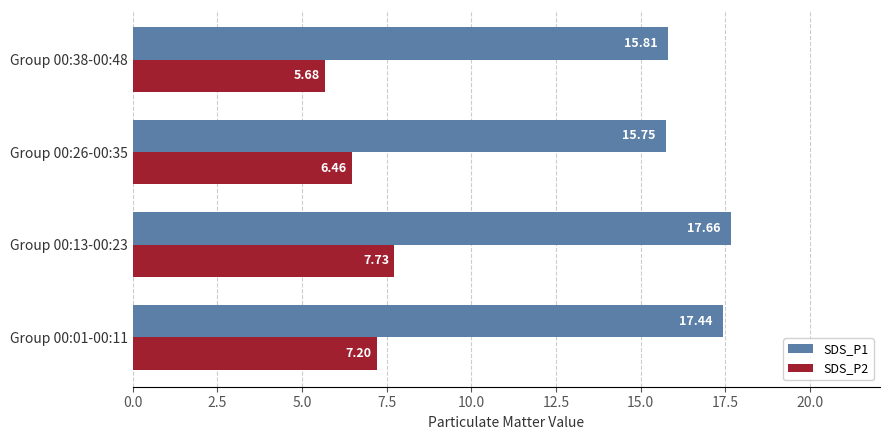

Which series has the largest total across all categories?

SDS_P1